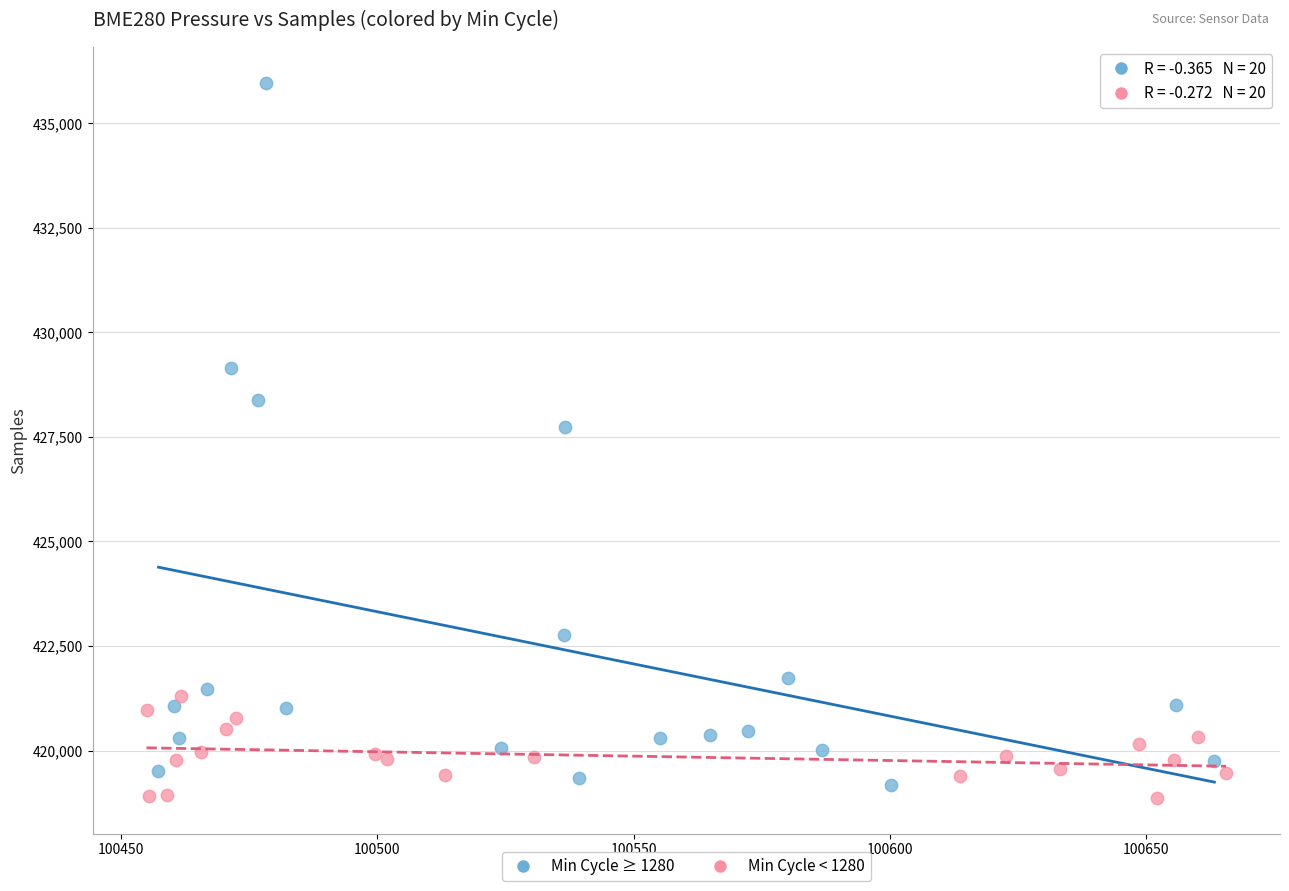

What are all the series names shown in the legend?

Min Cycle ≥ 1280, Min Cycle < 1280